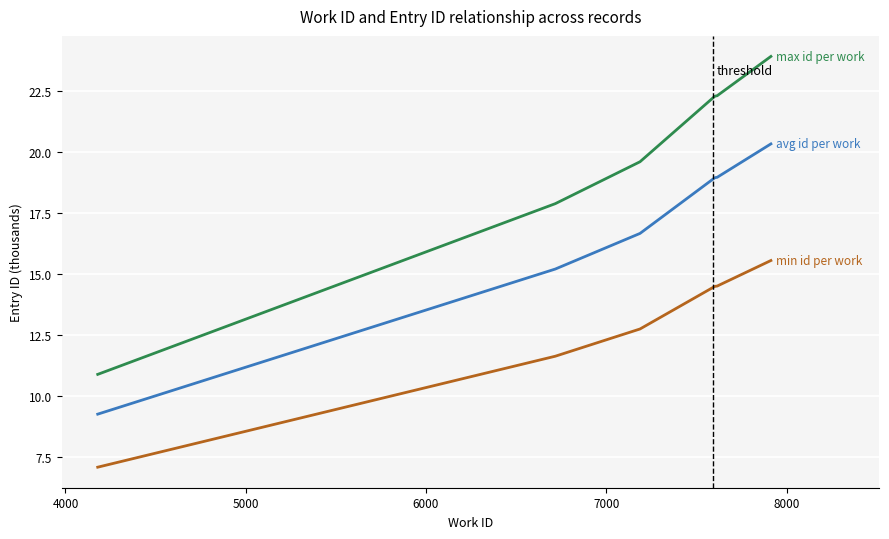

What is the minimum value shown in the chart?

7.1